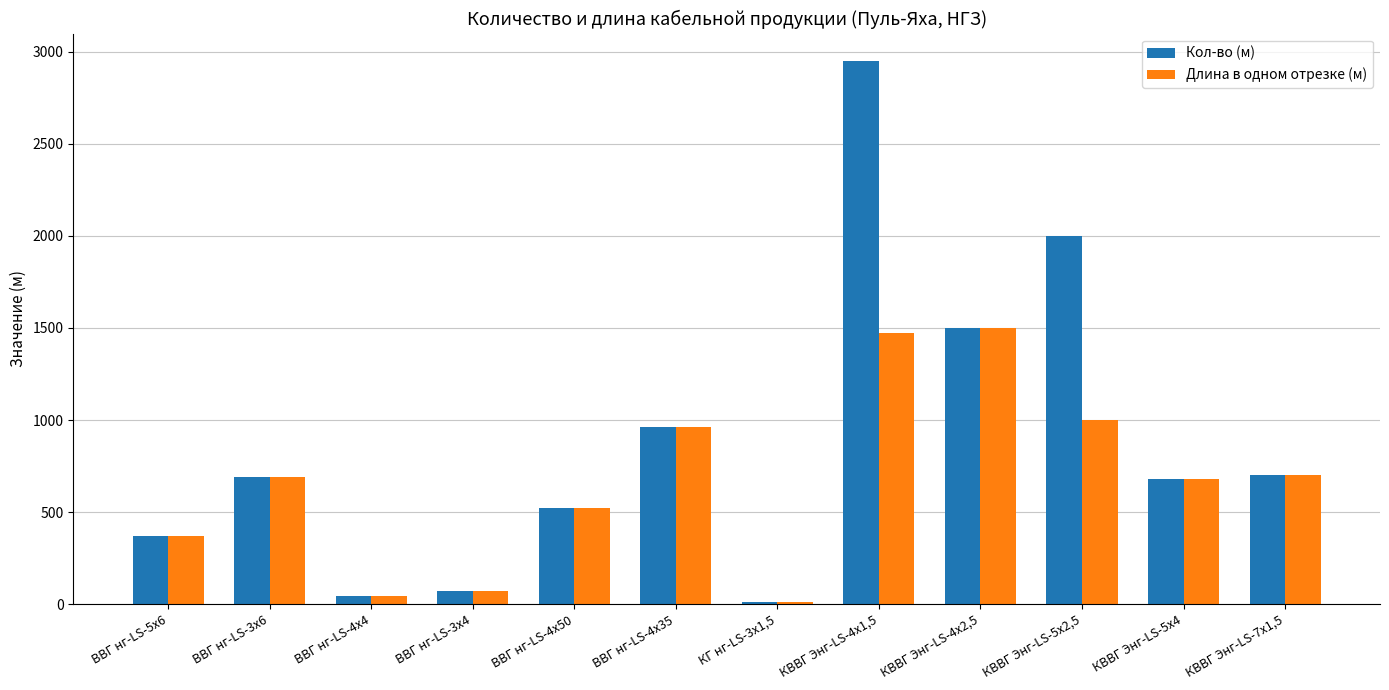

At which label is Кол-во (м) closest to 1482?

КВВГ Энг-LS-4х2,5